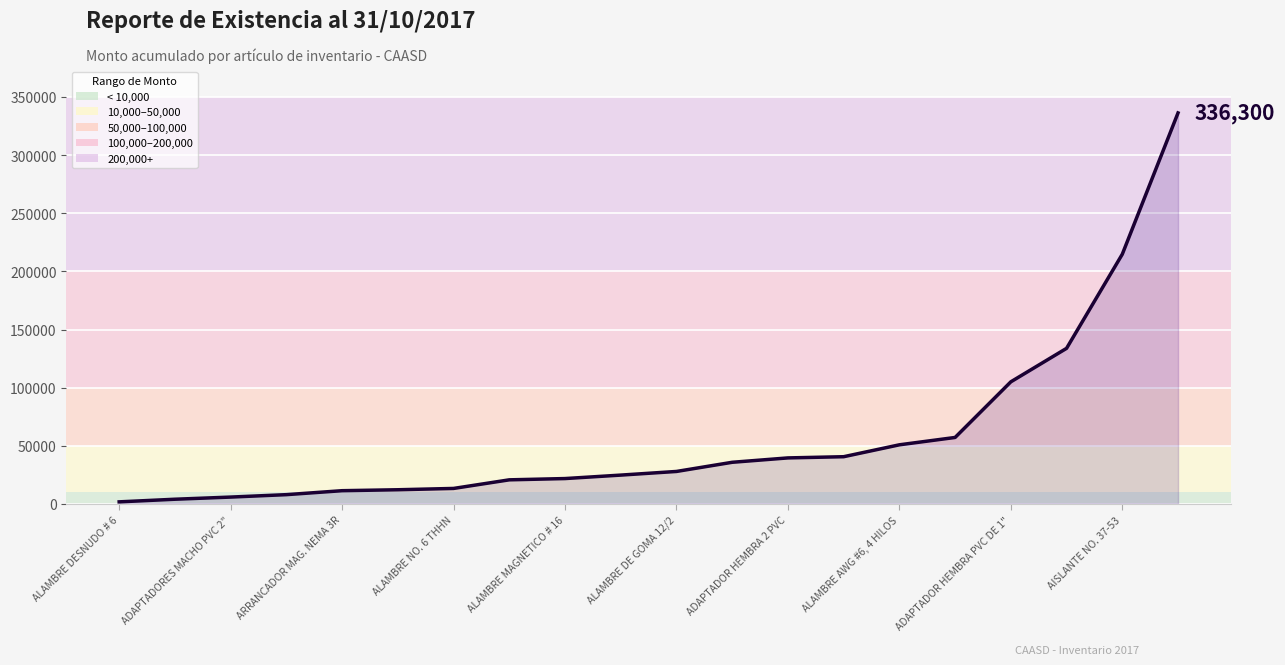

What is the difference between the maximum and minimum values?

334530.0